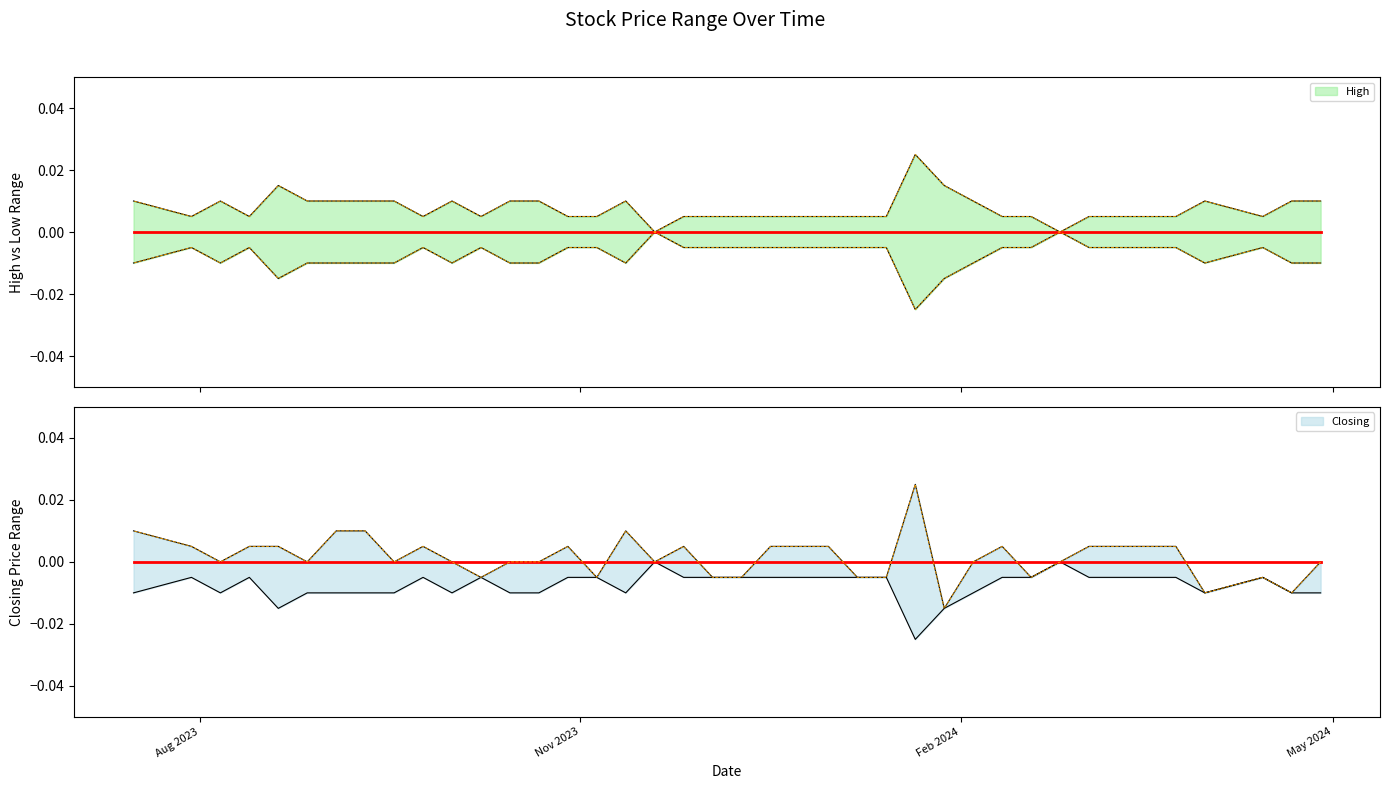

Which category has the highest value in the High series?

28/01/2024